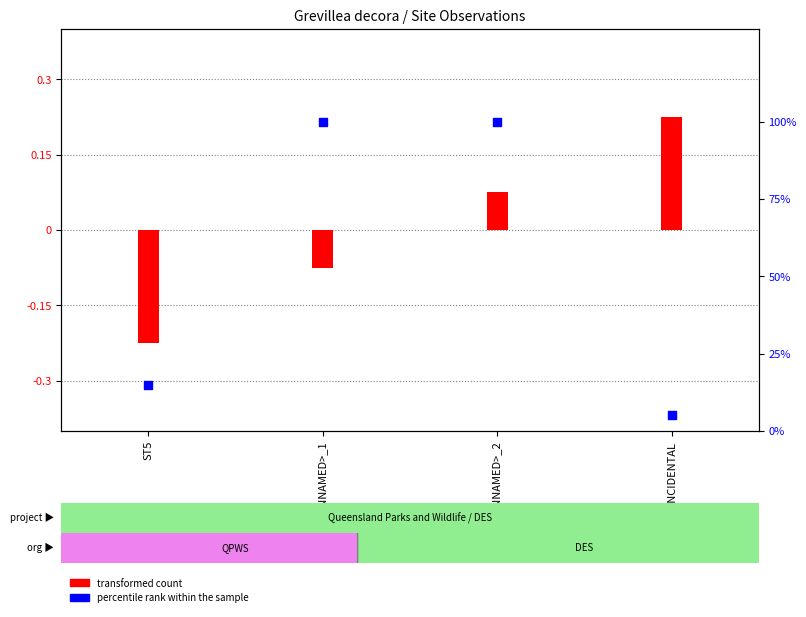

What is the change in value from ST5 to <UNNAMED>_1?

+85